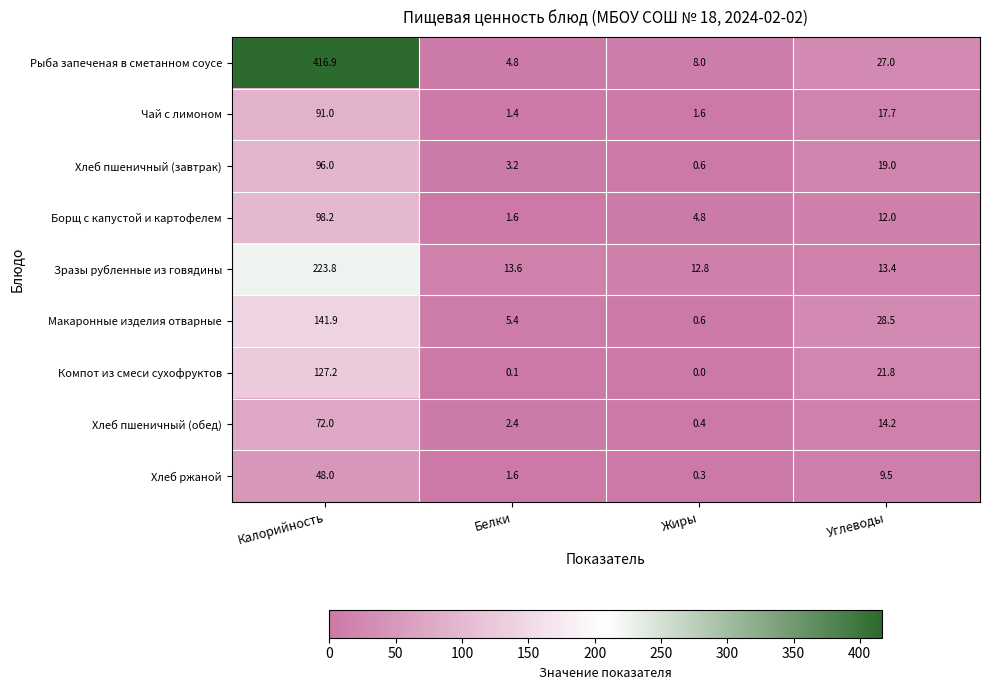

What is the difference between the second highest and minimum values in the Зразы рубленные из говядины series?

0.8